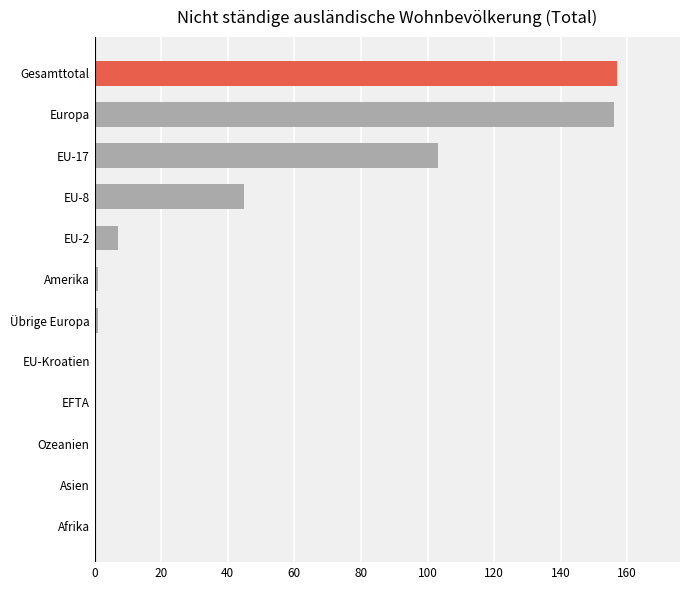

What is the sum of all values?

470